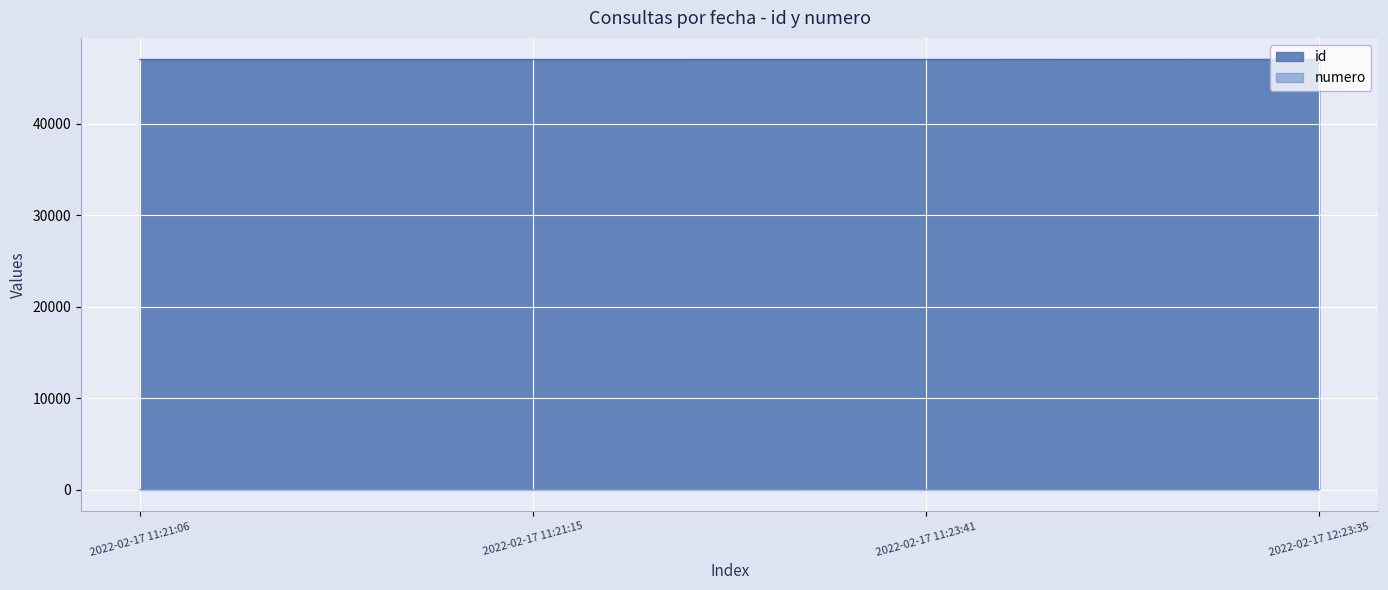

What is the value of the id point at the 2nd from the left?

46996